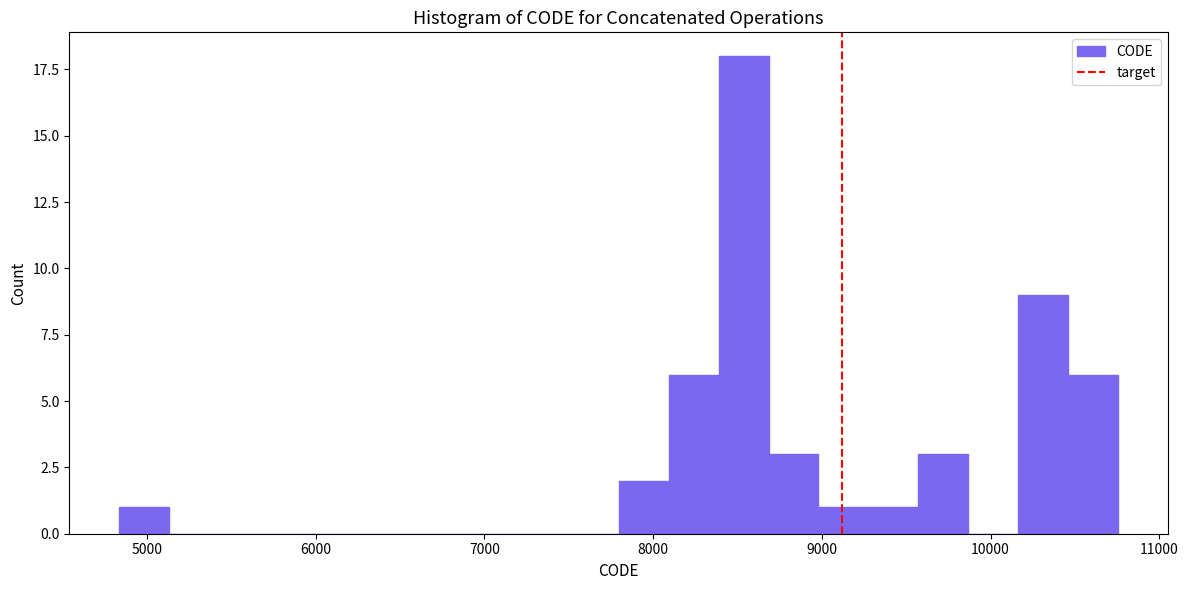

Around what value on the x-axis is the tallest bar? Give the approximate position of its centre, as read against the axis.

8500